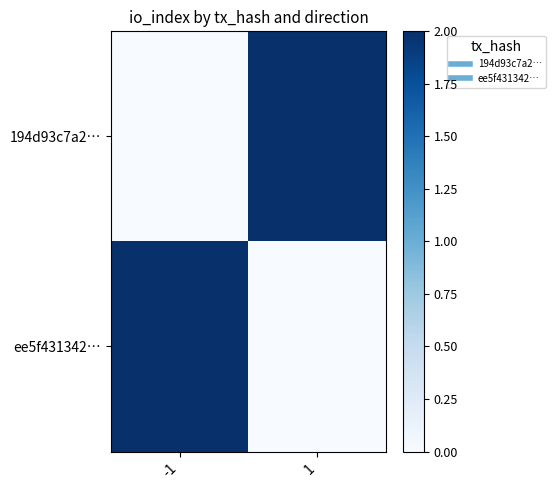

Reading right to left, what are all the values shown in this chart?

194d93c7a2…: 1=2	-1=0
ee5f431342…: 1=0	-1=2